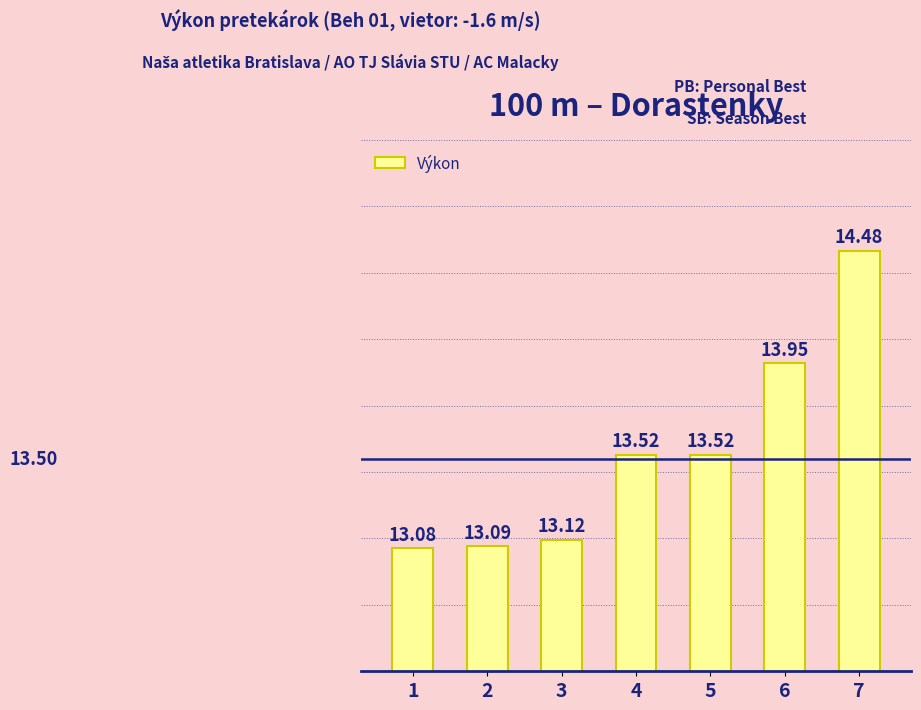

What is the change in value from 1 to 5?

+0.4